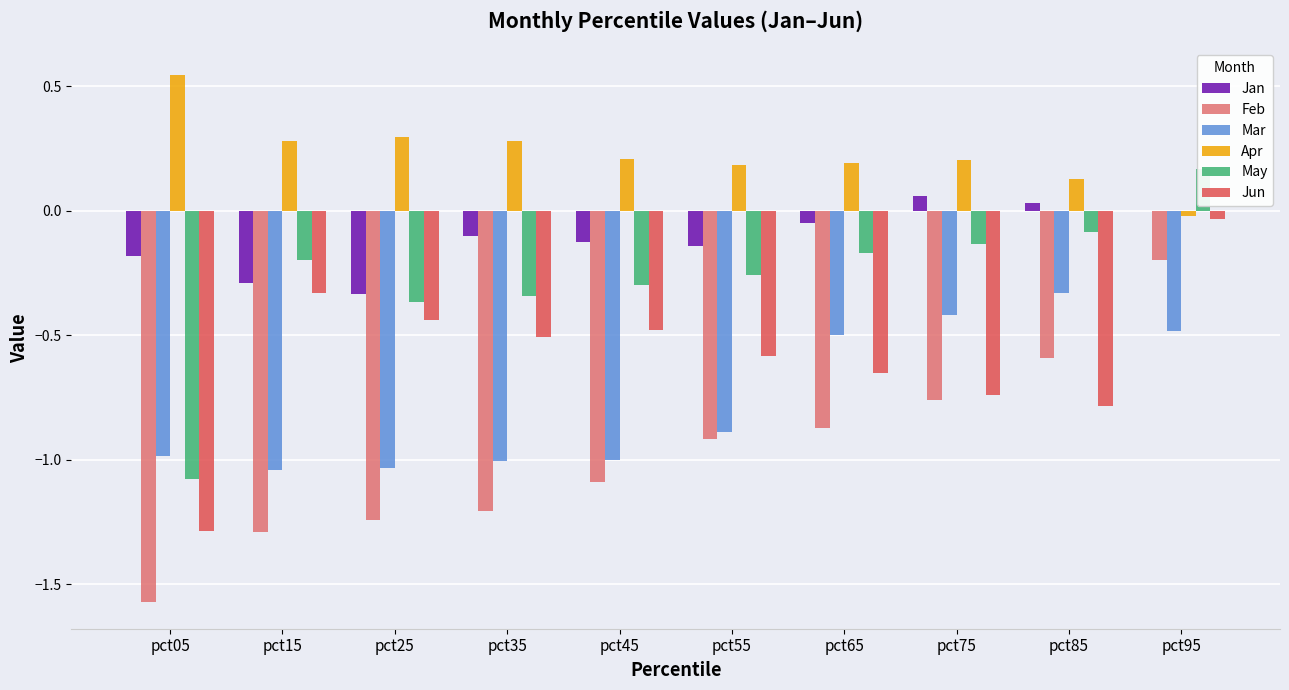

Is it true that May equals -0.3 at pct45?

True